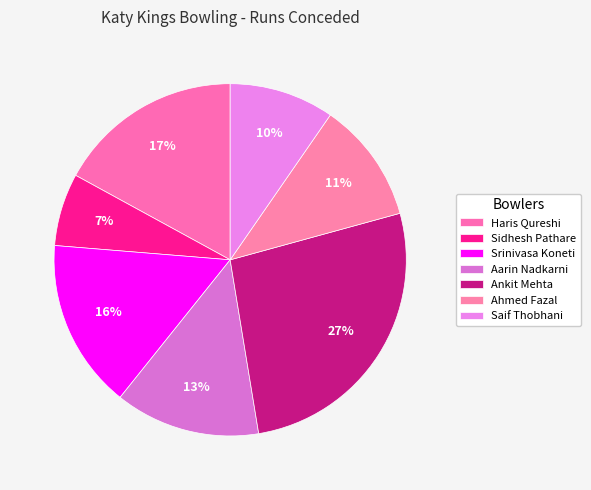

To the nearest percent, what is the difference between the largest and smallest slice percentages?

20%